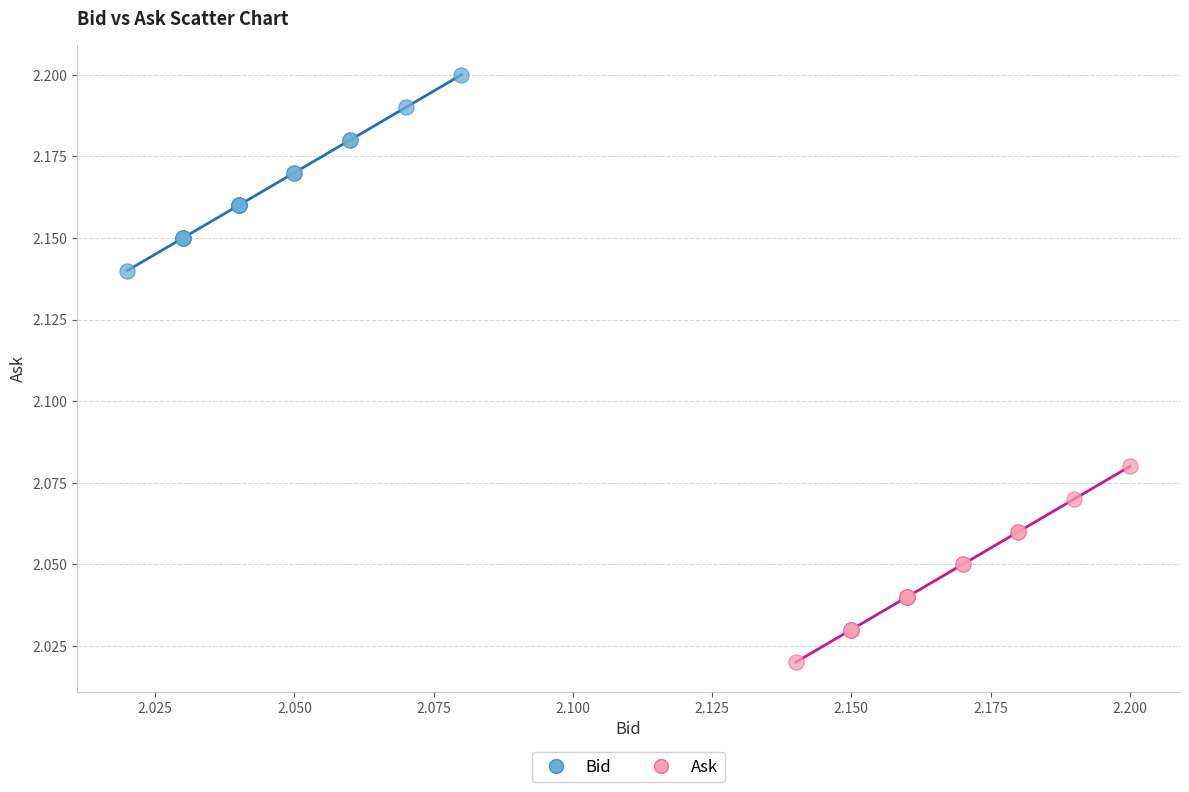

Which series reaches the maximum Y coordinate?

Bid